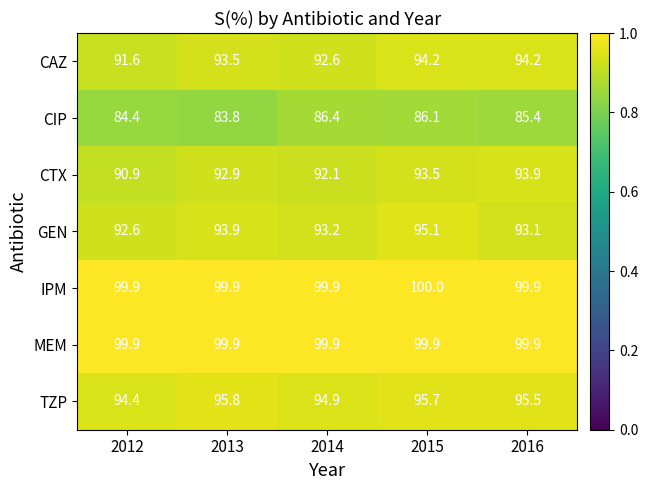

Rank the categories by TZP value from highest to lowest.

2013, 2015, 2016, 2014, 2012